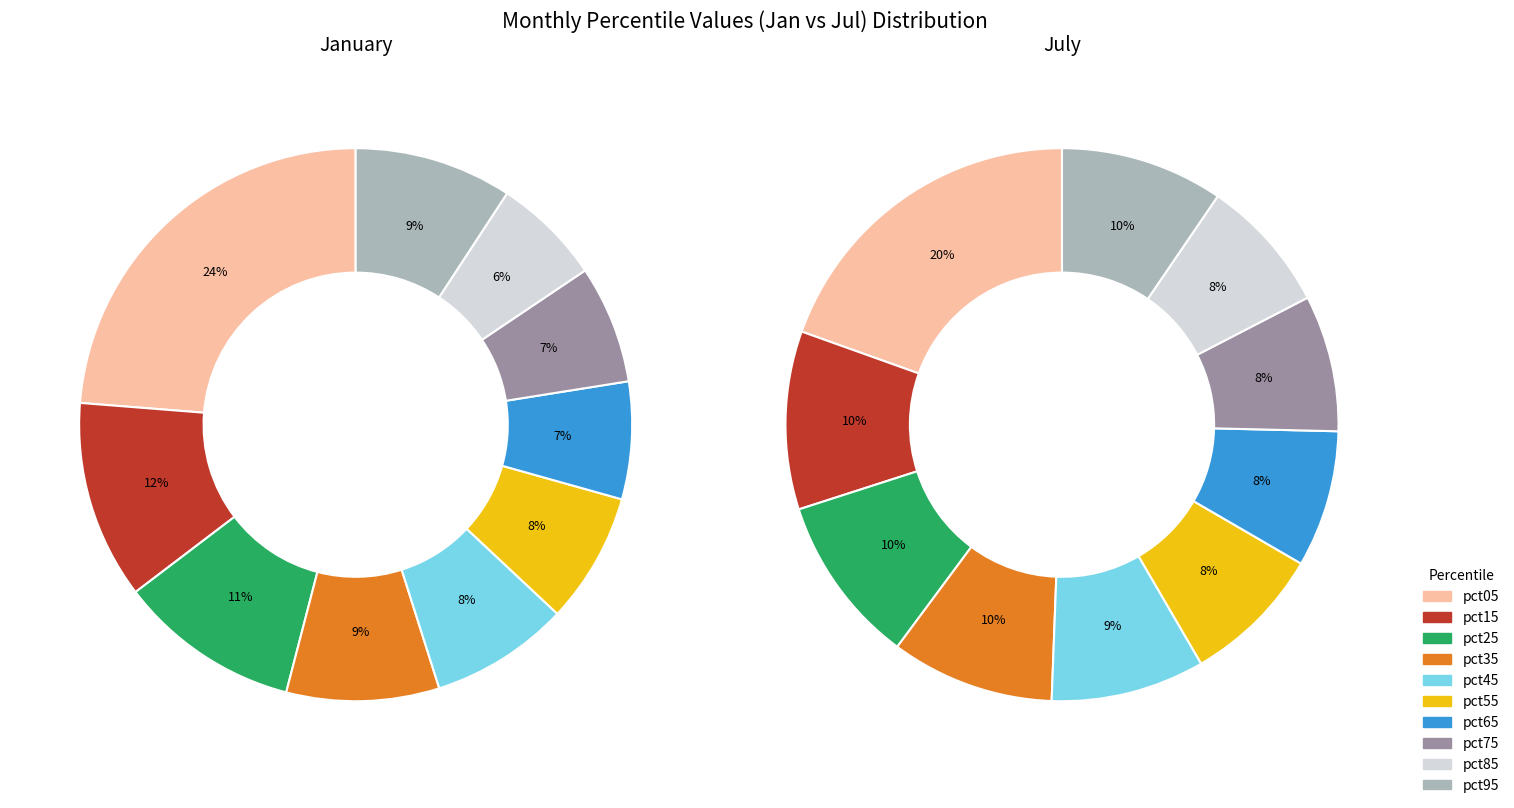

How many segments does this pie chart have?

10